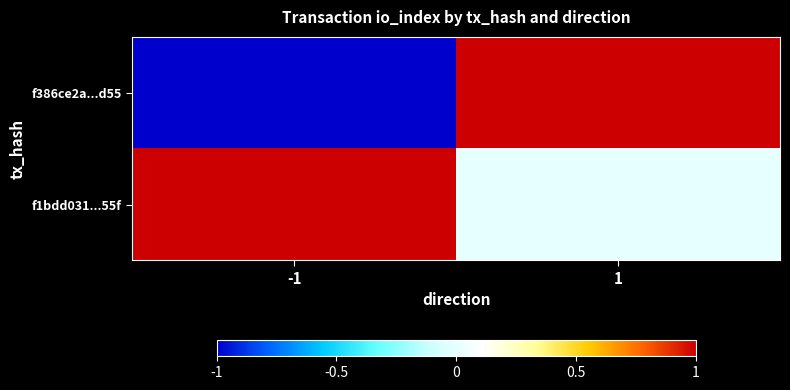

Which series has the largest total across all categories?

f1bdd031...55f